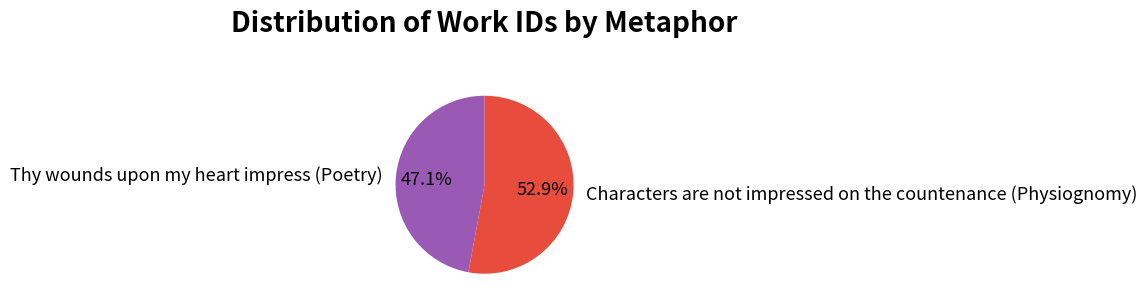

To the nearest percent, what is the combined percentage of Characters are not impressed on the countenance (Physiognomy) and Thy wounds upon my heart impress (Poetry)?

100%